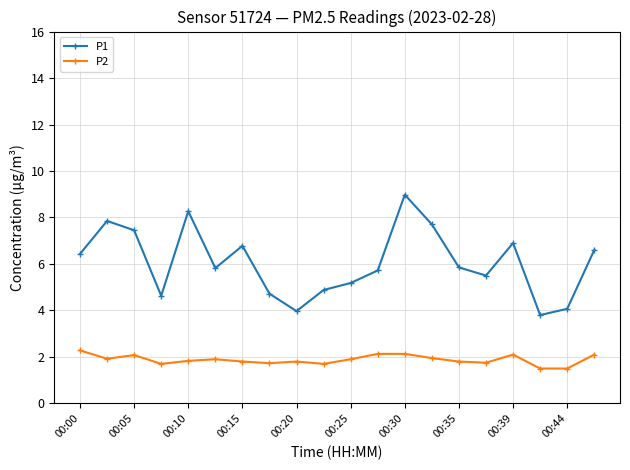

What is the average value of the P2 series?

1.9